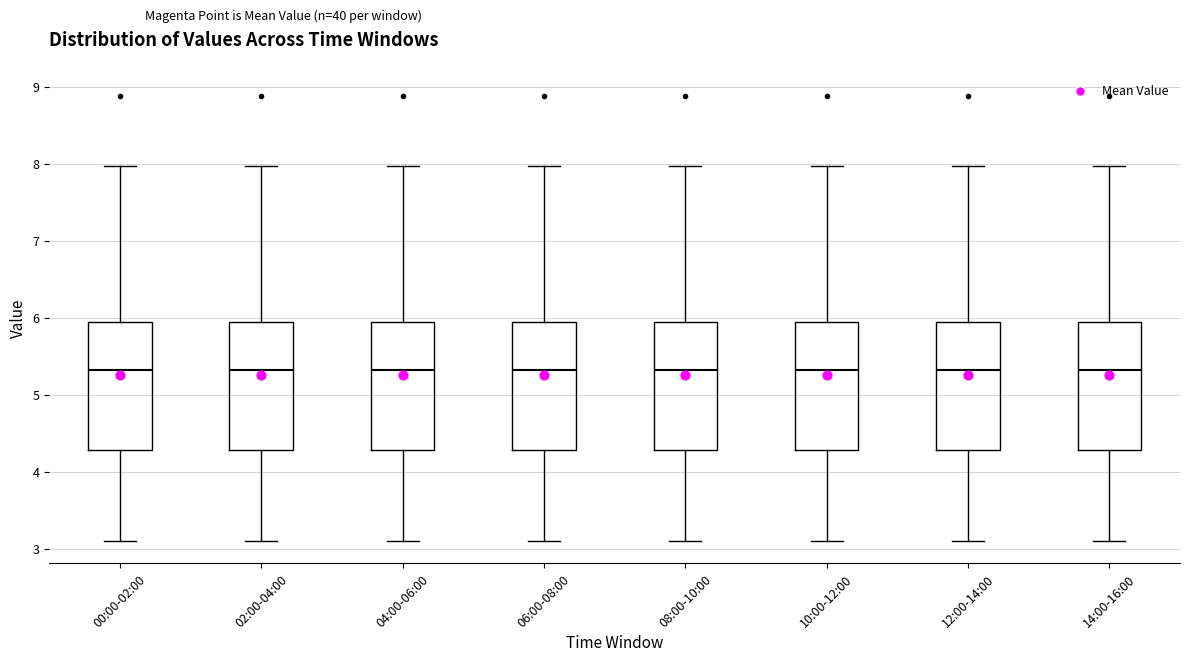

Reading left to right, read every box against the y-axis: the position of its median line, the range the box covers, and the ends of its whiskers. The values are not printed on the chart, so give them approximately, as read against the axis.

00:00-02:00: median 5.3, box 4.3 to 5.9, whiskers 3.1 to 8.0
02:00-04:00: median 5.3, box 4.3 to 5.9, whiskers 3.1 to 8.0
04:00-06:00: median 5.3, box 4.3 to 5.9, whiskers 3.1 to 8.0
06:00-08:00: median 5.3, box 4.3 to 5.9, whiskers 3.1 to 8.0
08:00-10:00: median 5.3, box 4.3 to 5.9, whiskers 3.1 to 8.0
10:00-12:00: median 5.3, box 4.3 to 5.9, whiskers 3.1 to 8.0
12:00-14:00: median 5.3, box 4.3 to 5.9, whiskers 3.1 to 8.0
14:00-16:00: median 5.3, box 4.3 to 5.9, whiskers 3.1 to 8.0